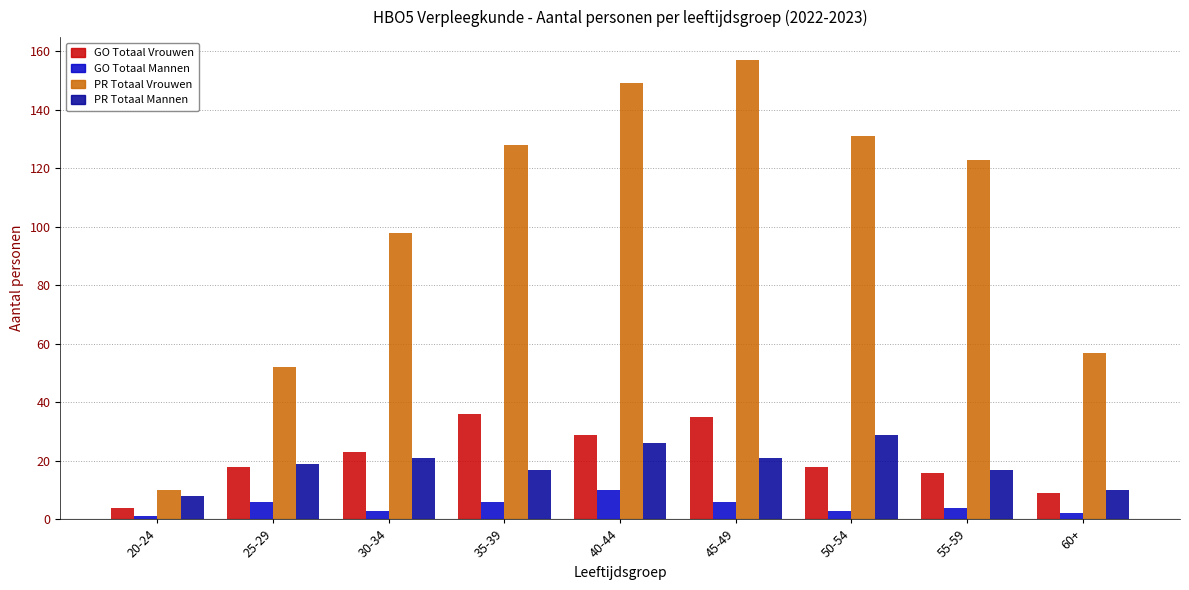

Where does the GO Totaal Mannen series first go above 4?

25-29